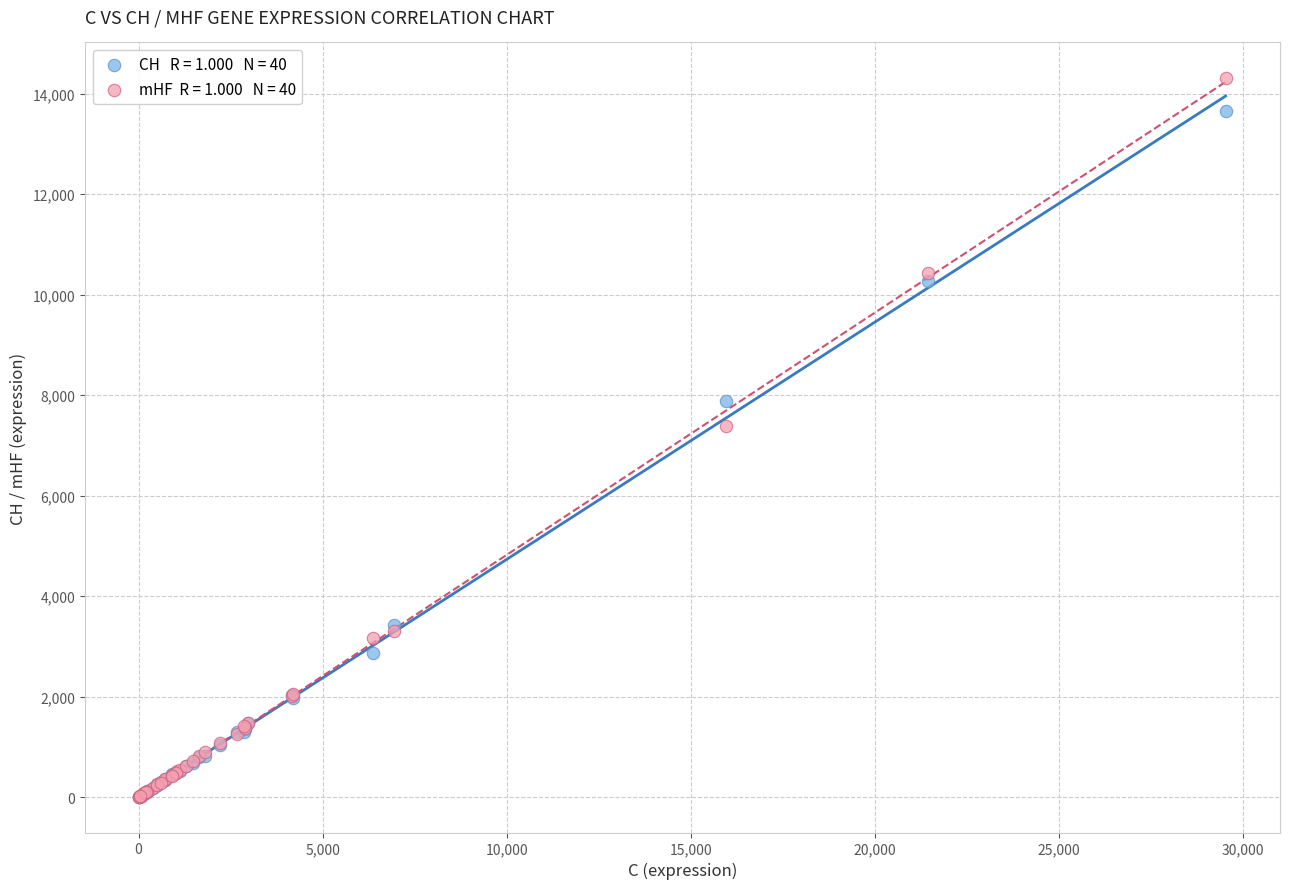

Across all series, what Y value is closest to 7157?

7389.6